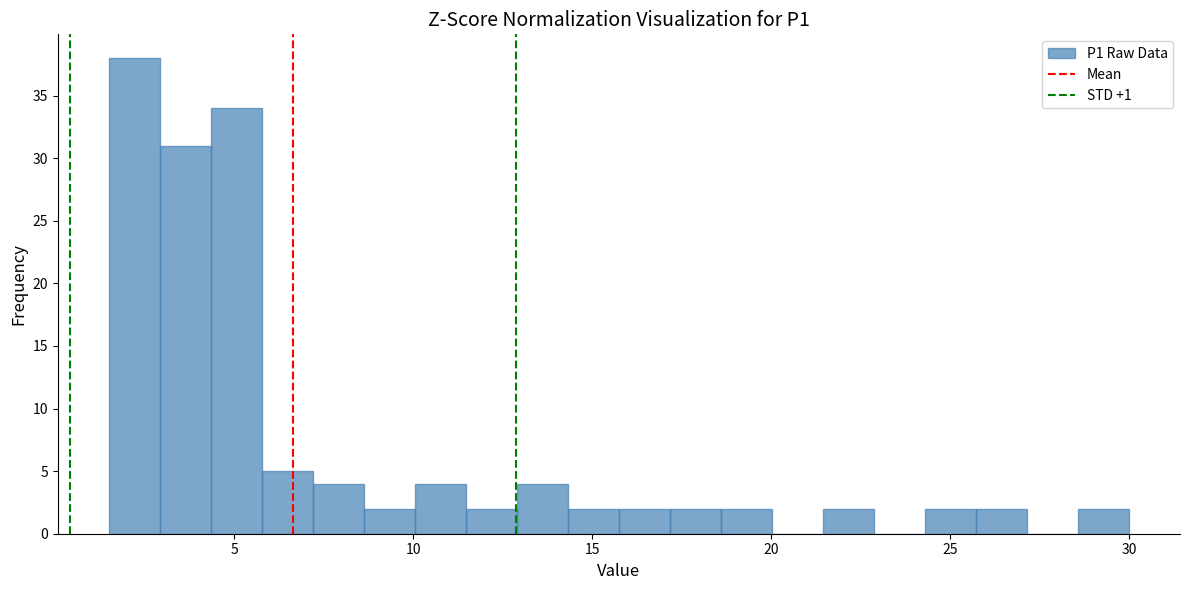

Read against the x-axis, roughly where is the centre of the tallest bar?

2.0